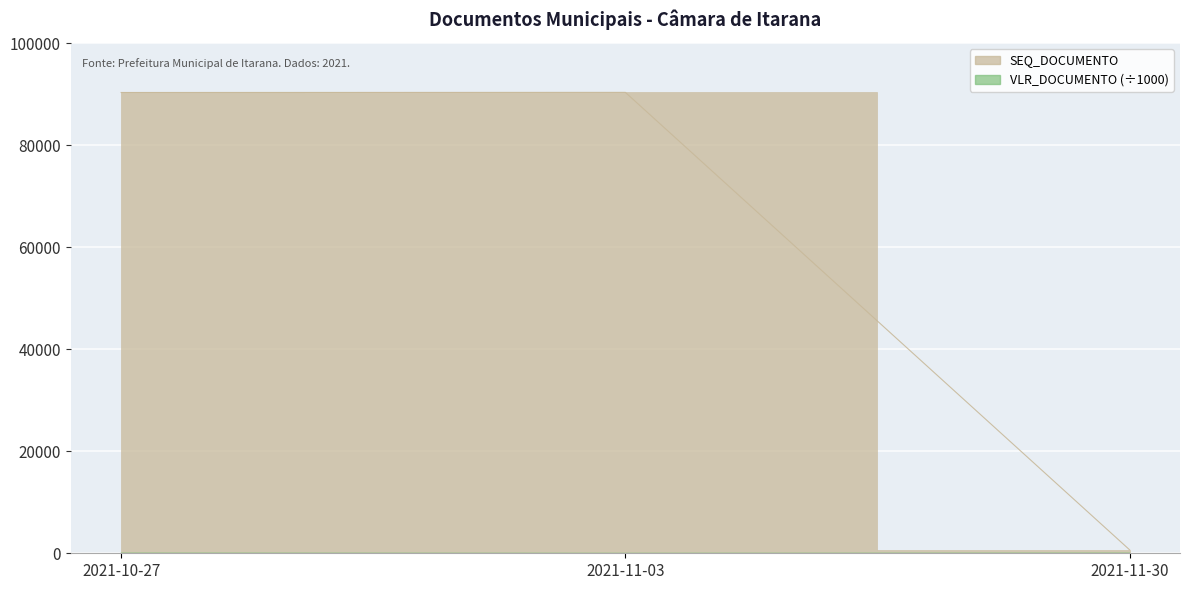

Is it true that VLR_DOCUMENTO equals -10976 at 2021-11-30?

False